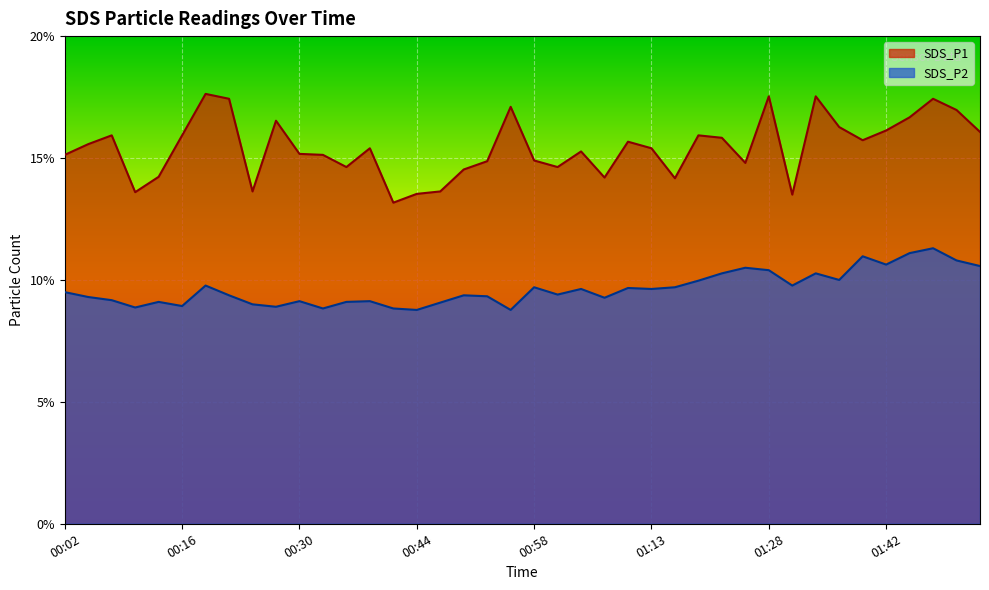

True or false: SDS_P1 has a value of 15.4 at 01:13.

True